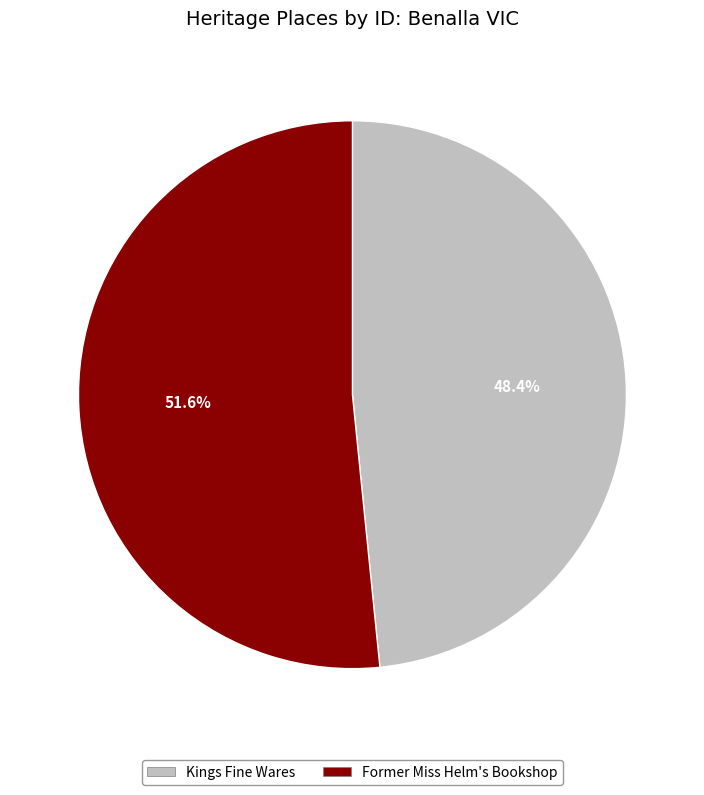

How many segments does this pie chart have?

2